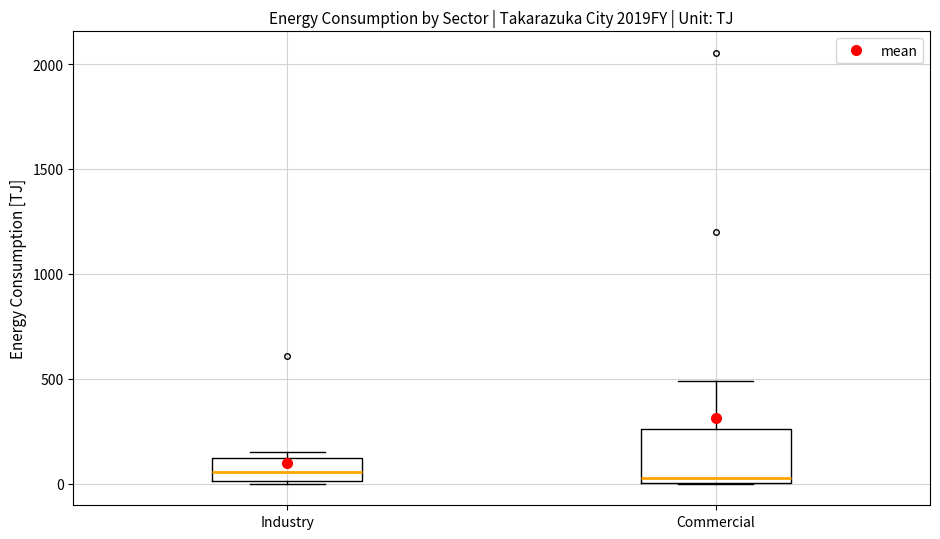

Reading left to right, read every box against the y-axis: the position of its median line, the range the box covers, and the ends of its whiskers. The values are not printed on the chart, so give them approximately, as read against the axis.

Industry: median 50, box 0 to 100, whiskers 0 to 150
Commercial: median 50, box 0 to 250, whiskers 0 to 500